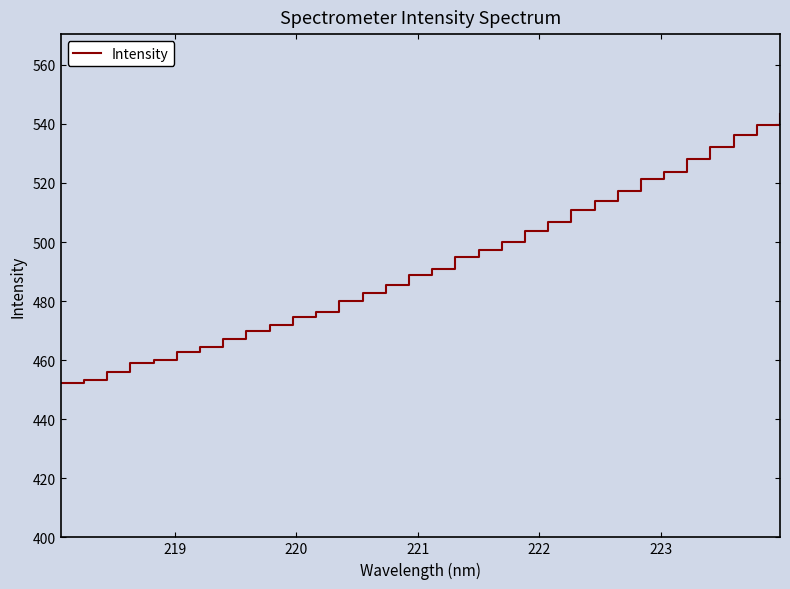

What is the difference between the maximum and minimum values?

91.0